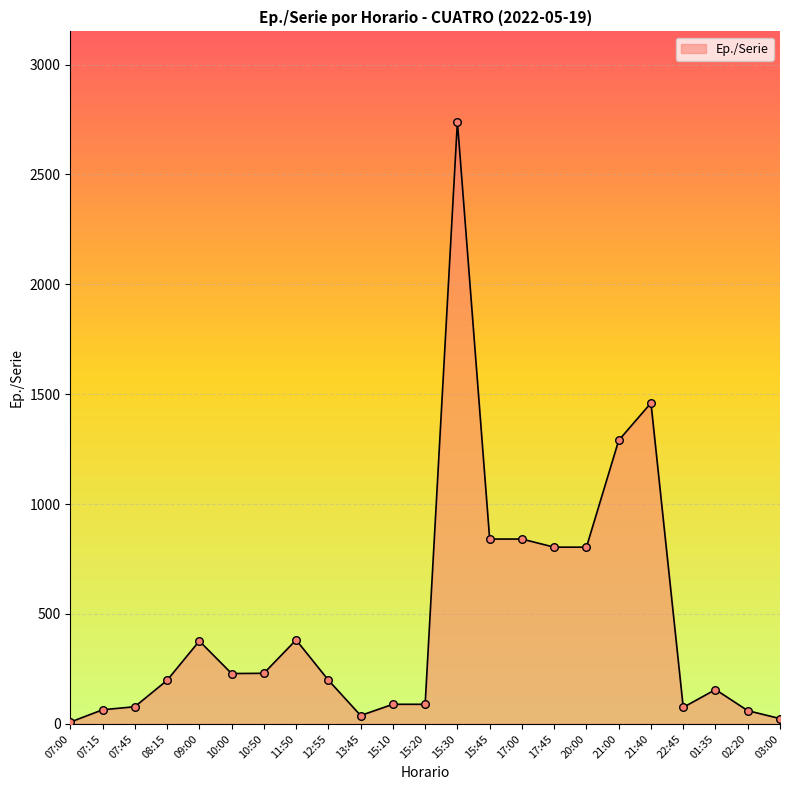

Between 10:00 and 07:15, which is larger?

10:00